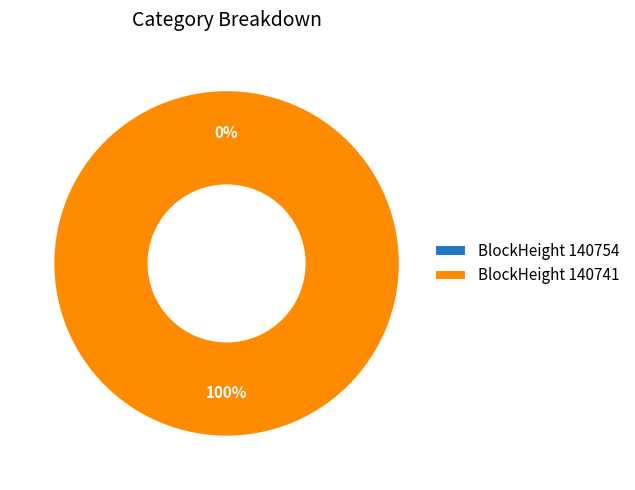

Which category has the biggest portion of the pie?

140741